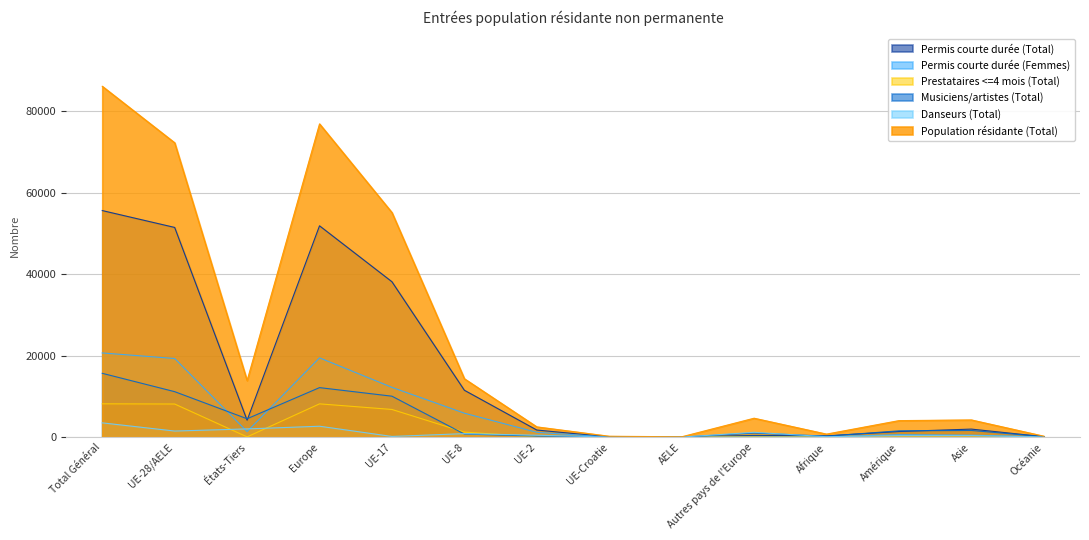

How many intersections are there between Danseurs (Total) and Permis courte durée (Total)?

2